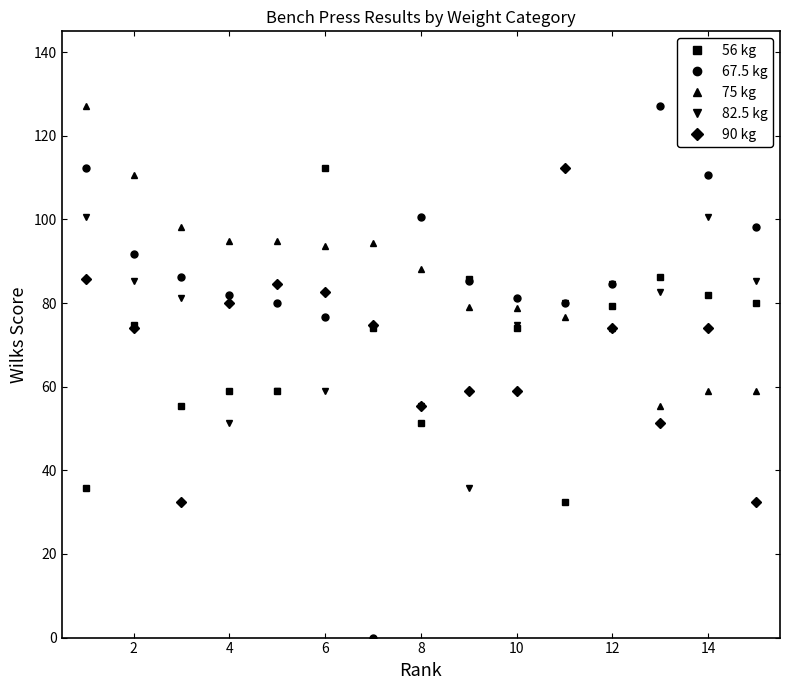

True or false: 90 kg has more than 0 points higher than both neighbors.

True